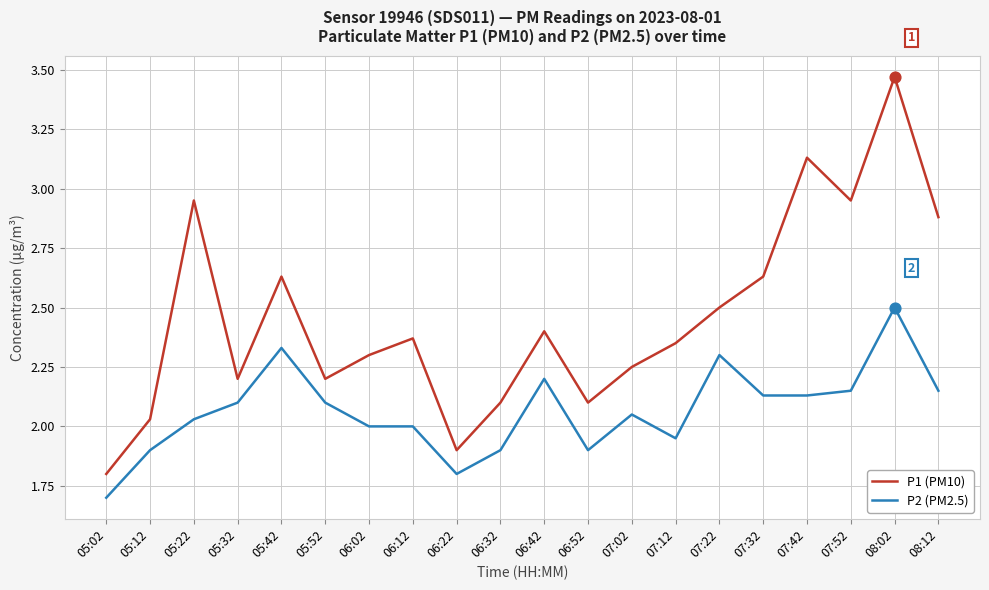

Which series changed the most between 06:52 and 07:52?

P1 (PM10)